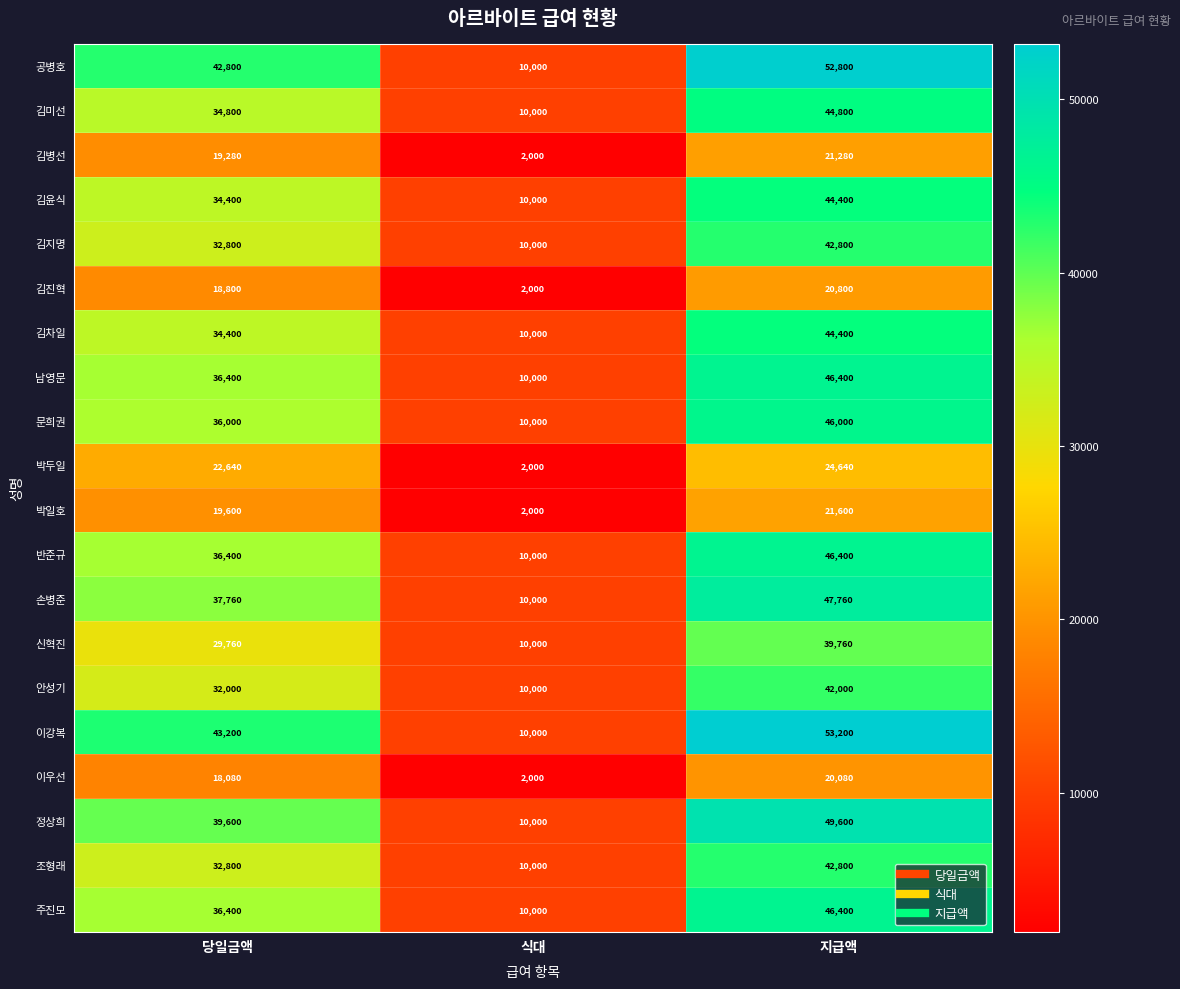

What is the difference between the second highest and minimum values in the 김지명 series?

22800